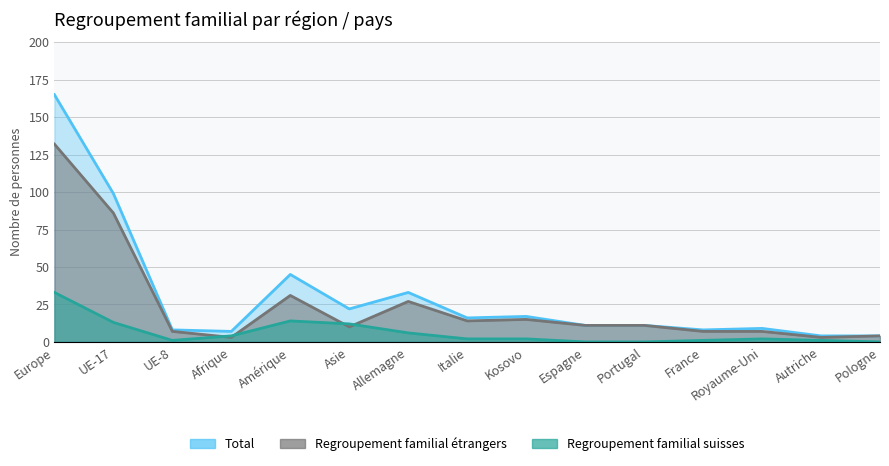

True or false: Regroupement familial étrangers and Total cross at least once.

False